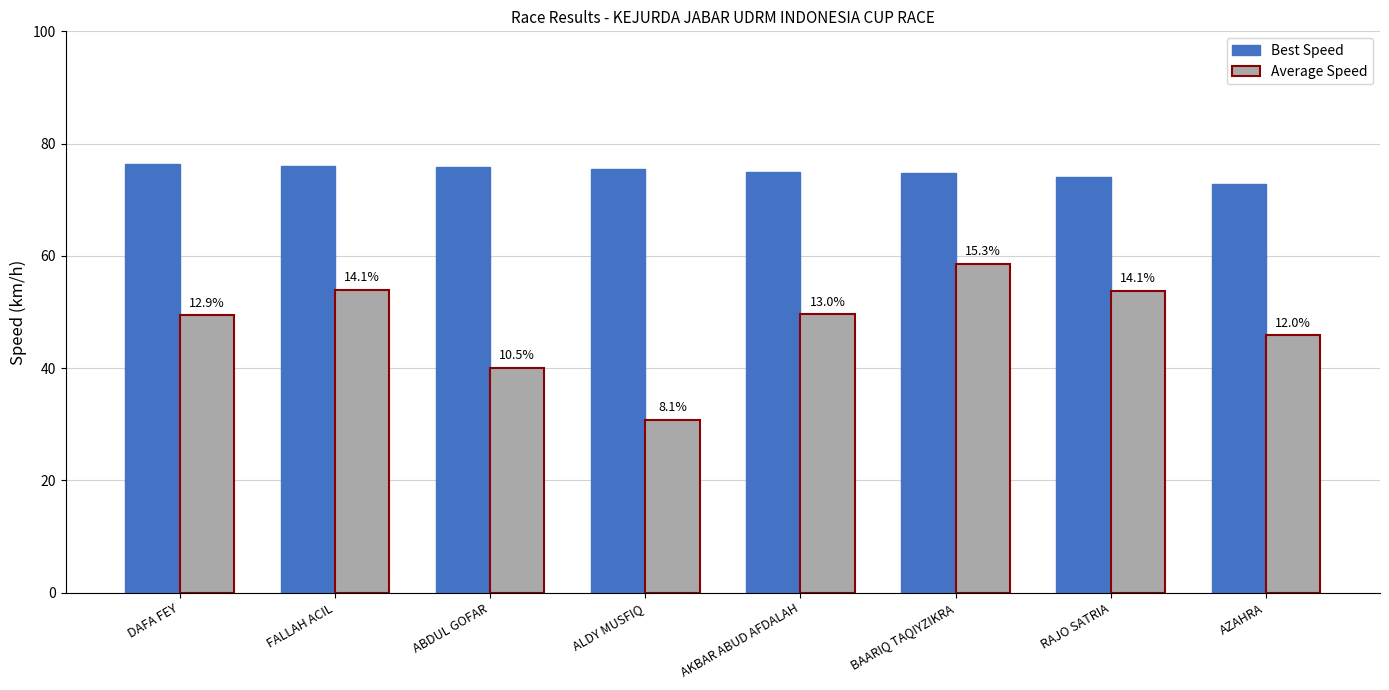

Reading left to right, what are all the values shown in this chart?

Best Speed: 76.4	76.1	75.7	75.5	74.9	74.8	74.0	72.7
Average Speed: 49.4	54.0	40.1	30.8	49.6	58.6	53.8	45.8